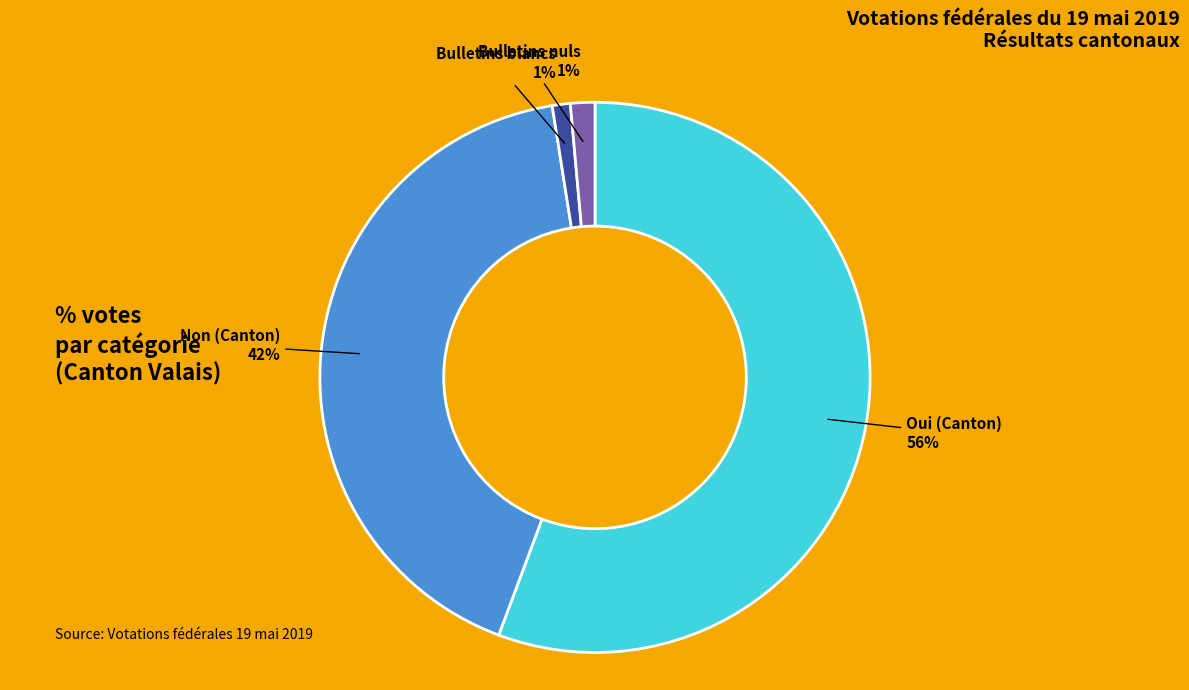

How many segments does this pie chart have?

4